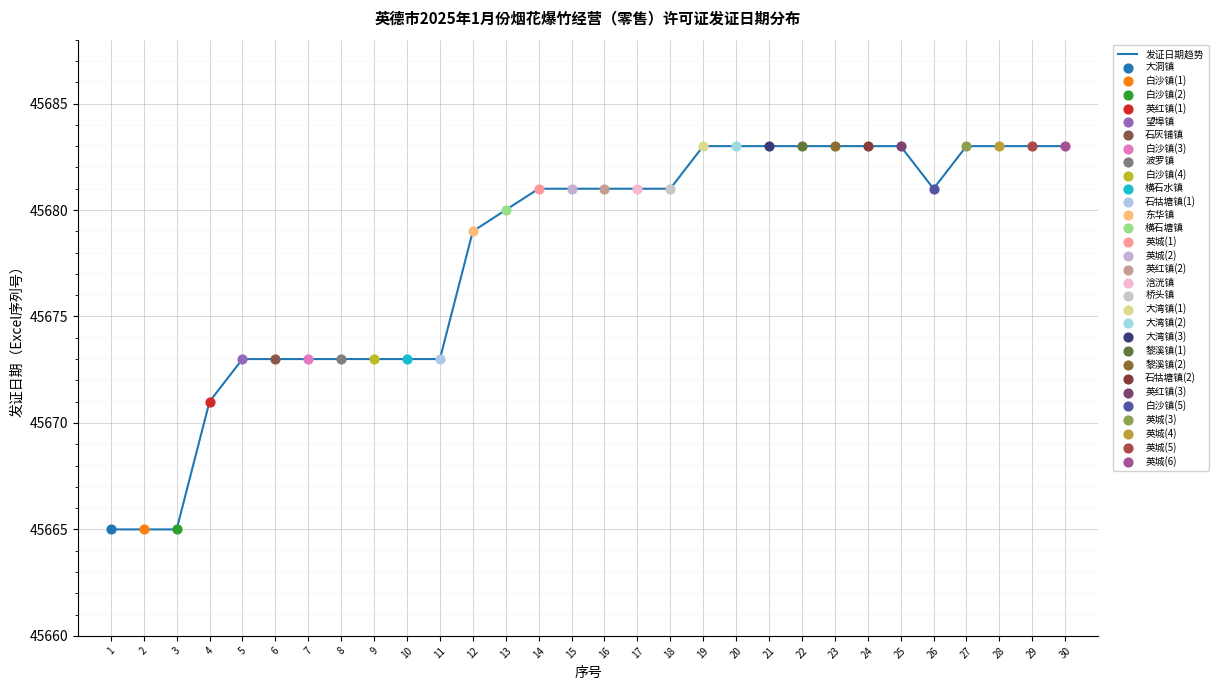

What is the ratio of the value at 29 to the value at 30?

1.0